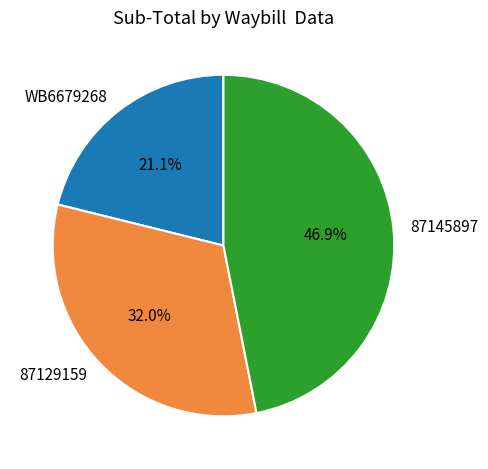

Between WB6679268 and 87145897, which is larger?

87145897